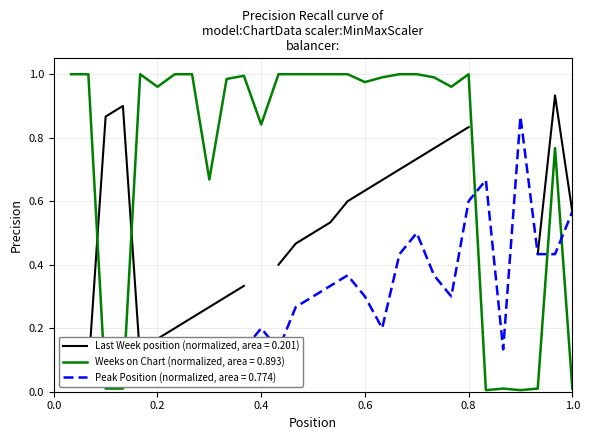

Where is the first local minimum for Weeks on Chart?

0.2